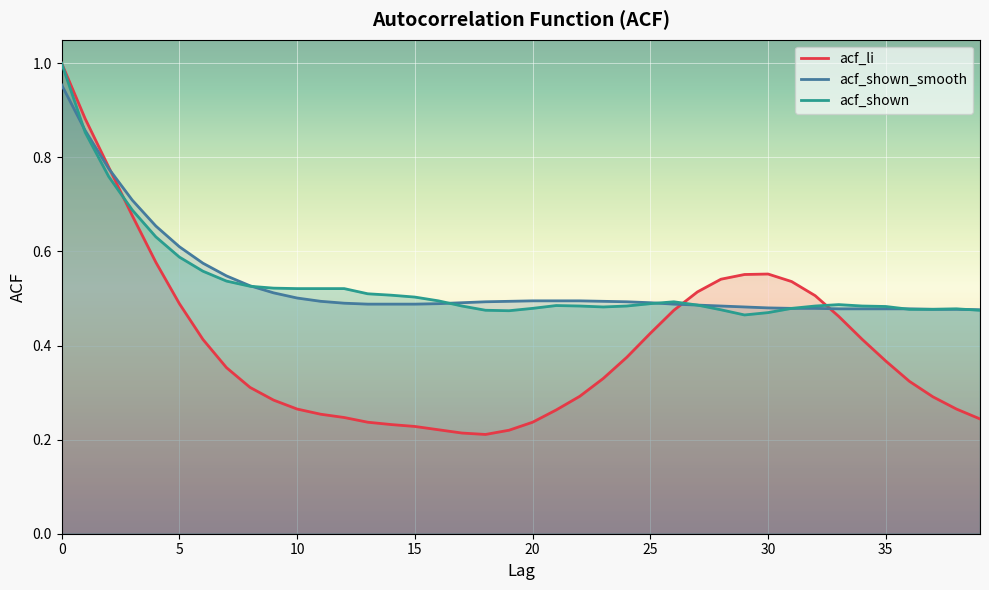

Where is the first local maximum for acf_li?

30